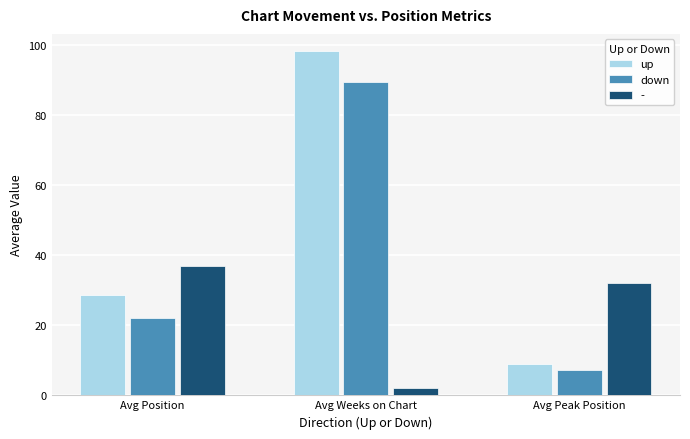

Count the number of categories in the chart.

3